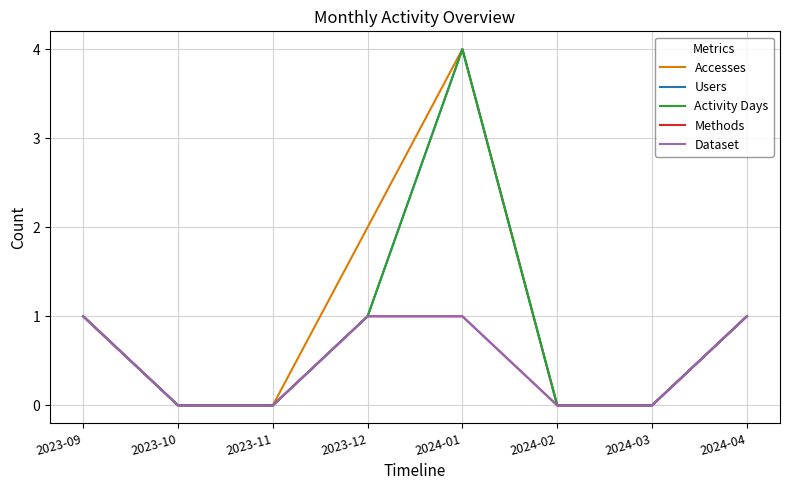

At 2023-11, list the series in order from smallest to largest.

Accesses, Users, Activity Days, Methods, Dataset